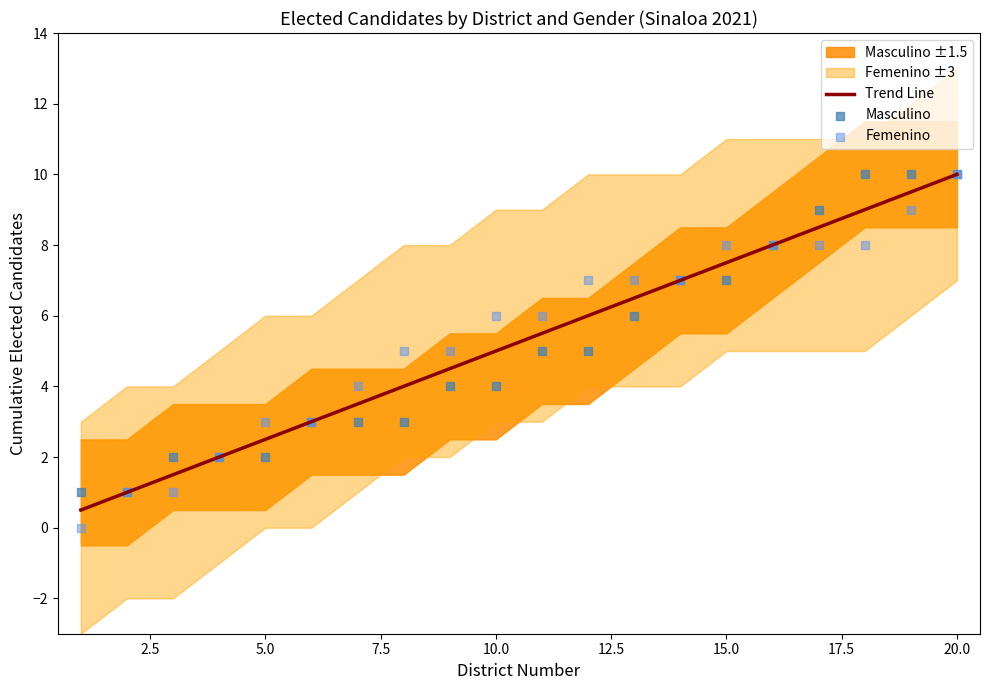

Which category has the highest value in the Trend Line series?

20.0